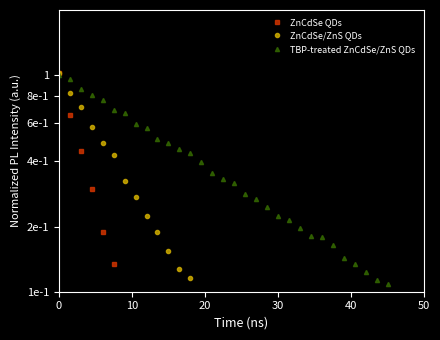

Is it true that ZnCdSe/ZnS QDs equals 0.0 at 29?

False